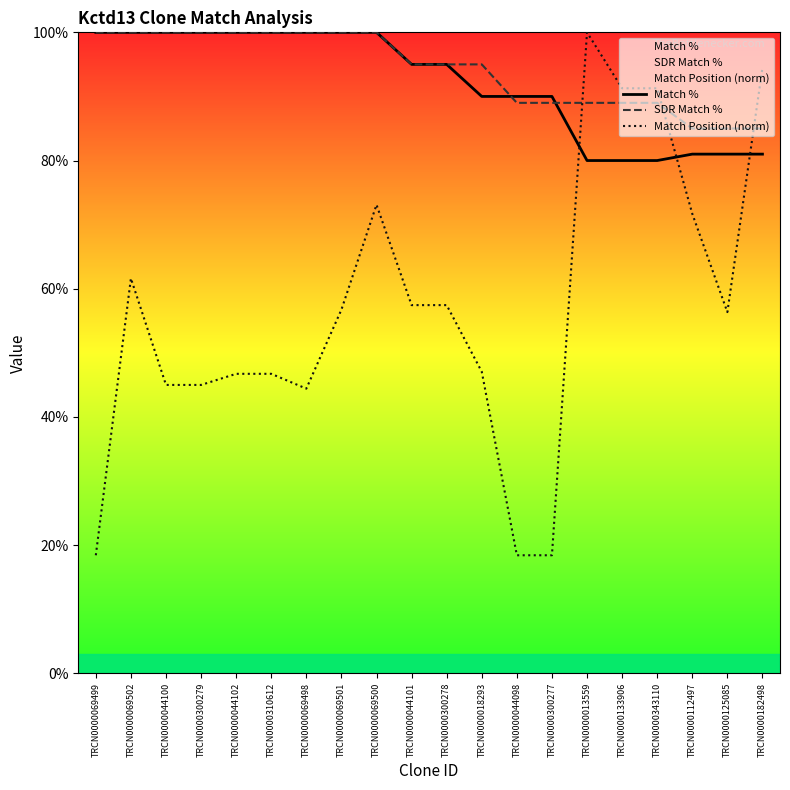

What is the average value of the Match % series?

92.2